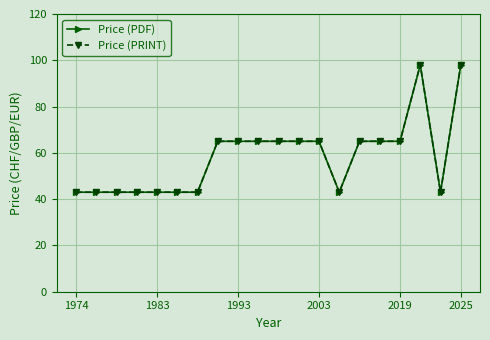

Does the chart have visible grid lines?

Yes